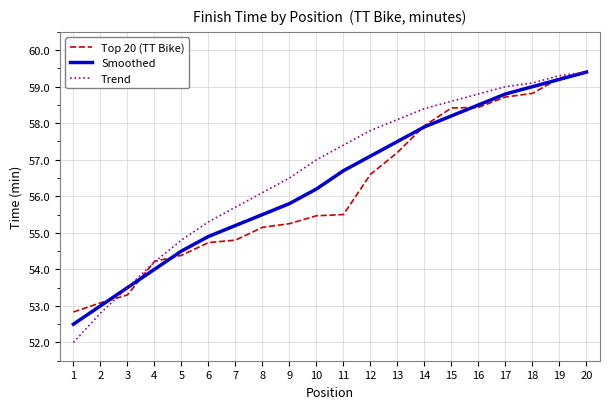

Read the Trend value at 11.

57.4